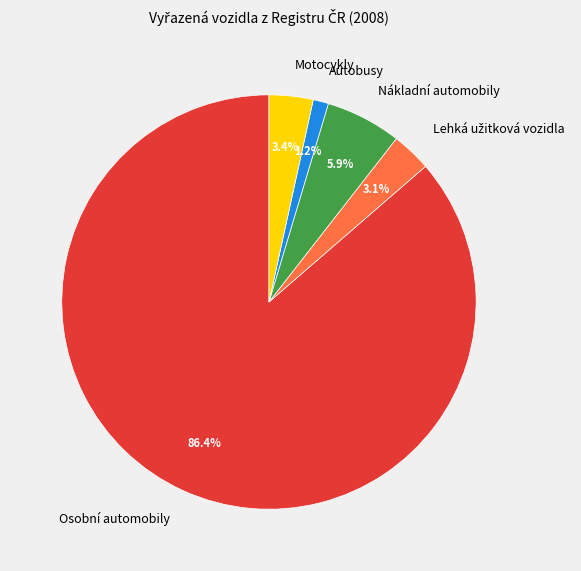

How many segments does this pie chart have?

5